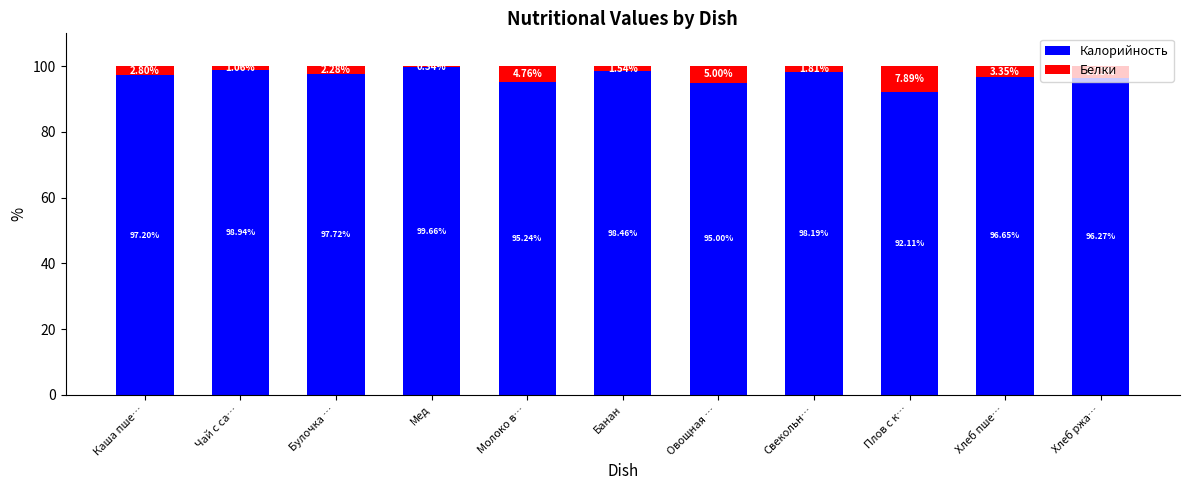

What is the total value across all series at Плов с к…?

100.0